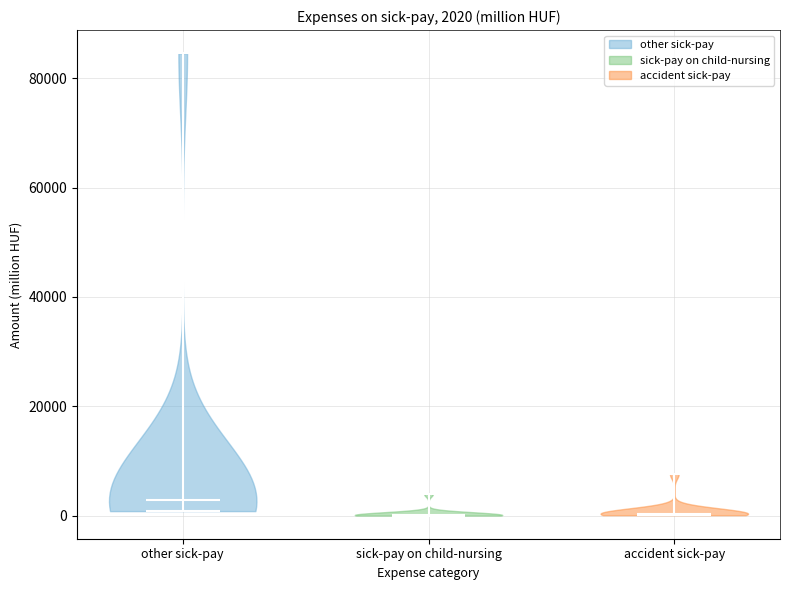

Which violin has the highest median line?

other sick-pay